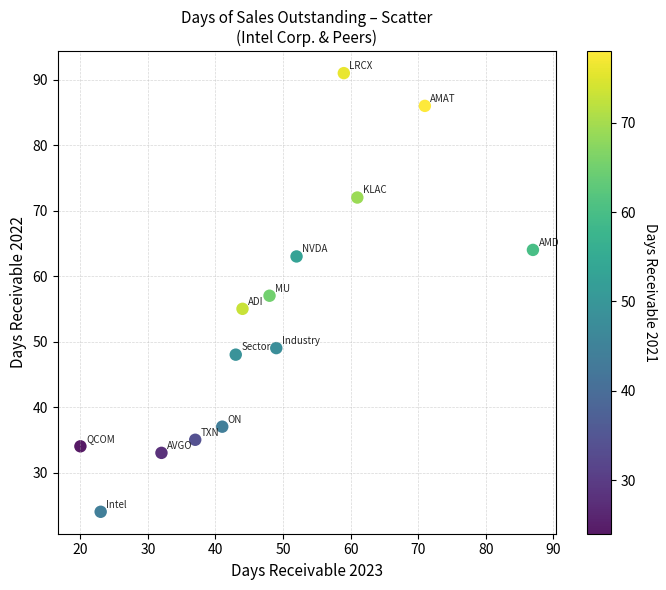

What is the range of Y values (max minus min)?

67